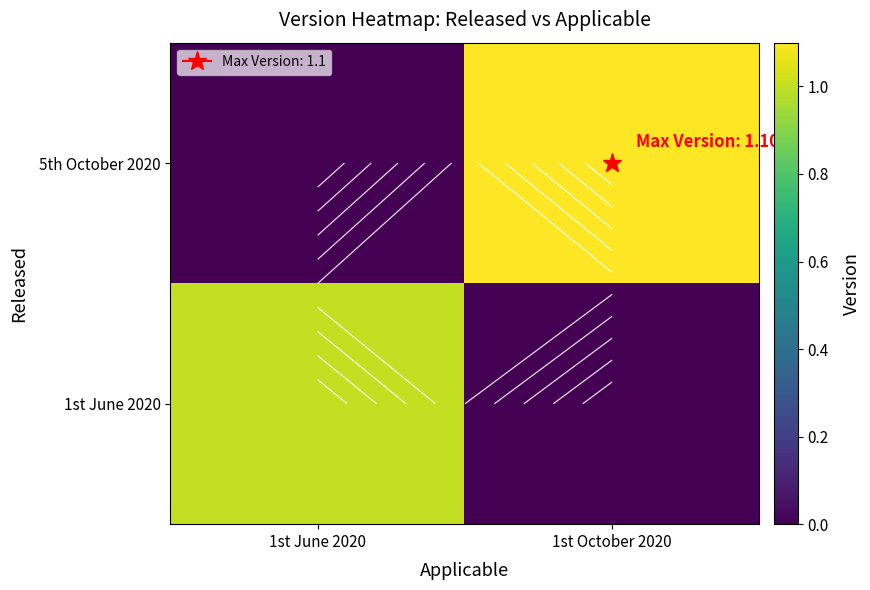

How many values in 1st June 2020 are above zero?

1